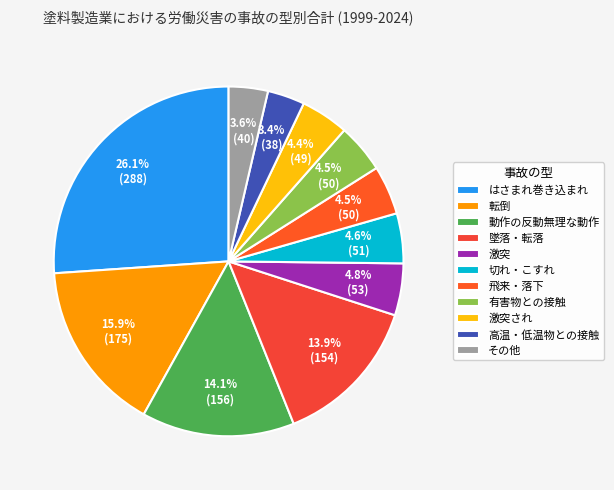

Which slice is the smallest?

高温・低温物との接触